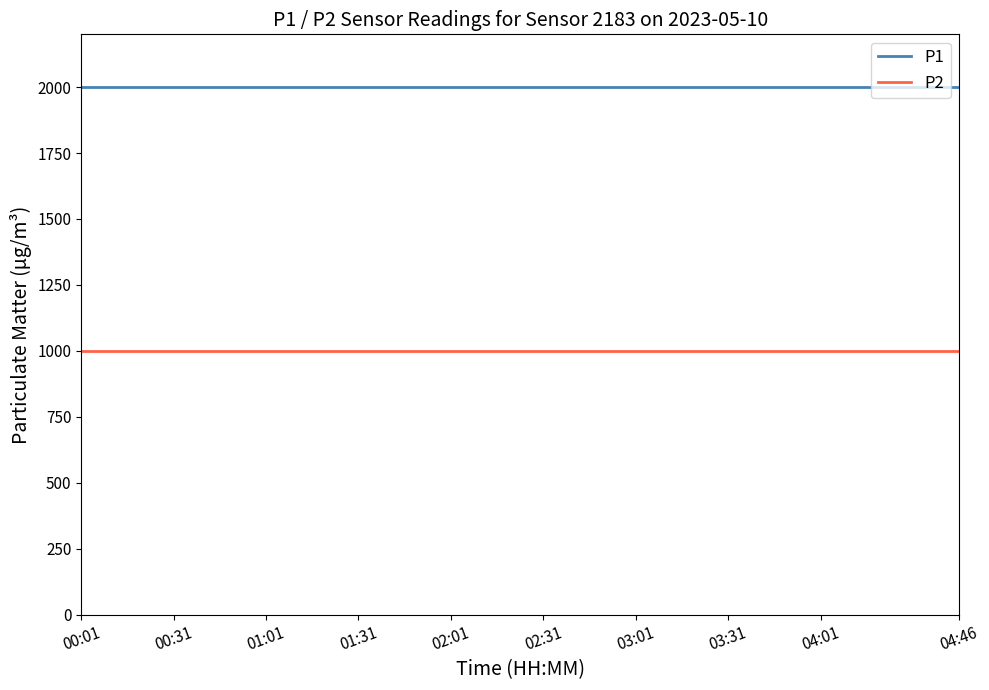

True or false: P2 and P1 intersect in this chart.

False